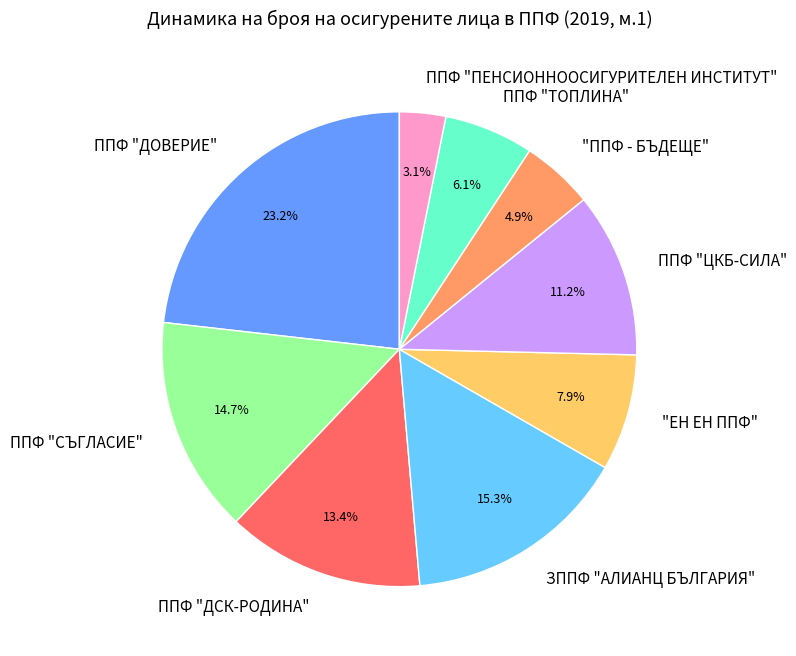

What is the largest slice in the pie chart?

ППФ "ДОВЕРИЕ"